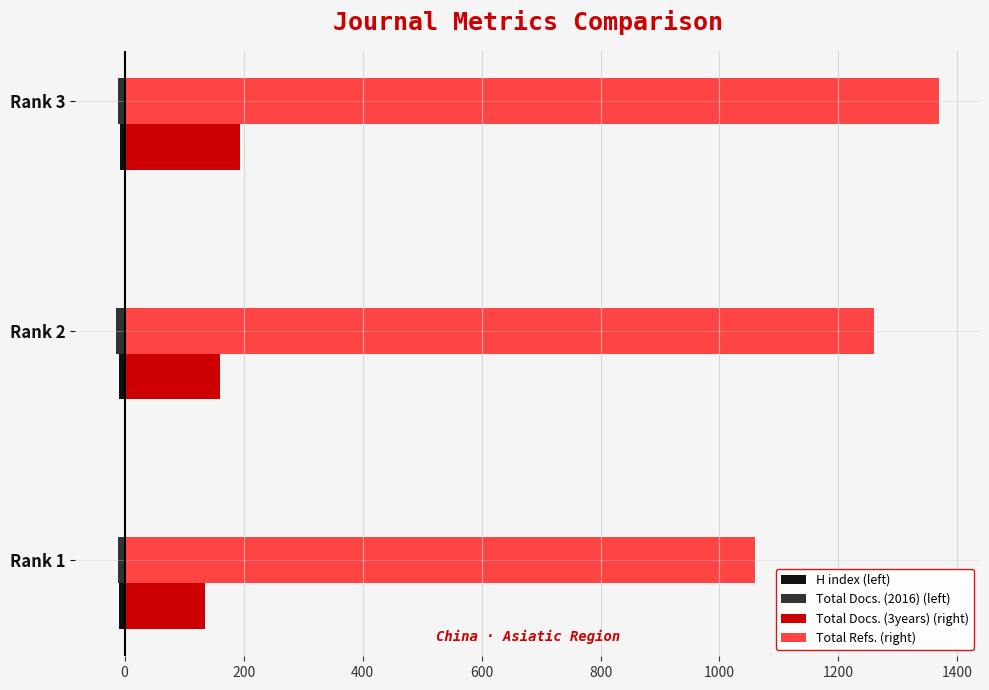

What is the sum of all Total Refs. (right) values?

3688.2